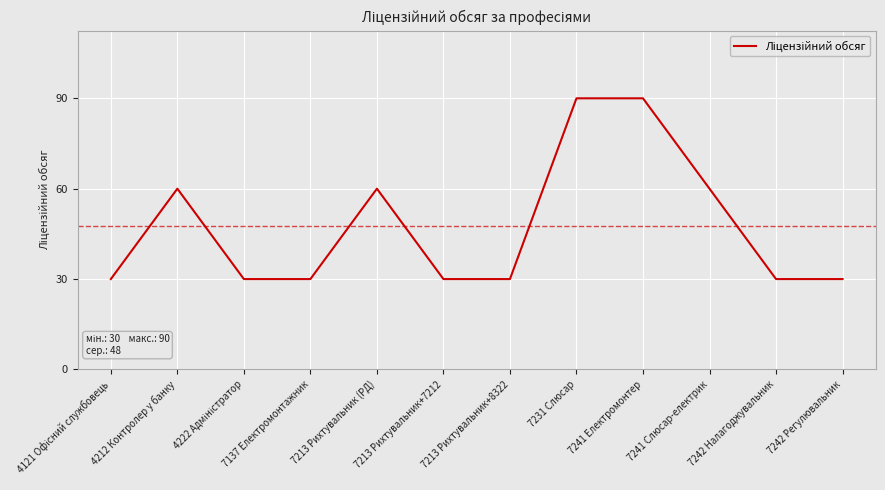

True or false: the data shows 30 at 7242 Регулювальник.

True